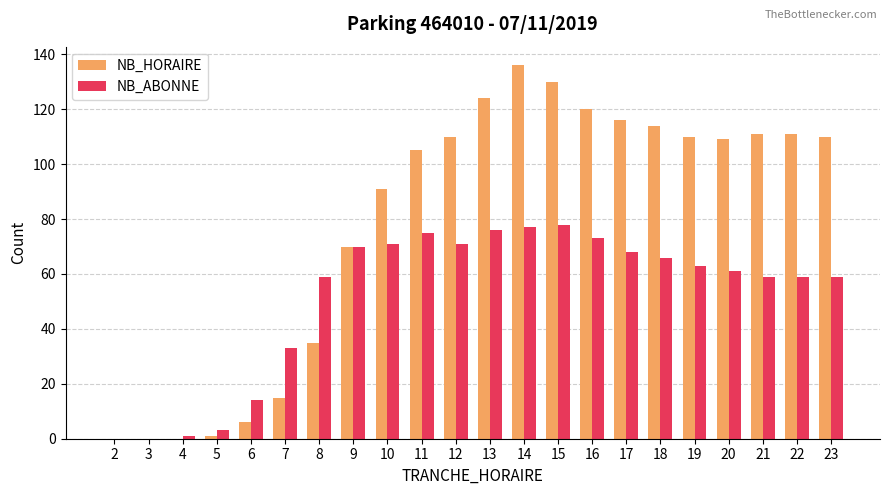

What is the total value across all series at 20?

170